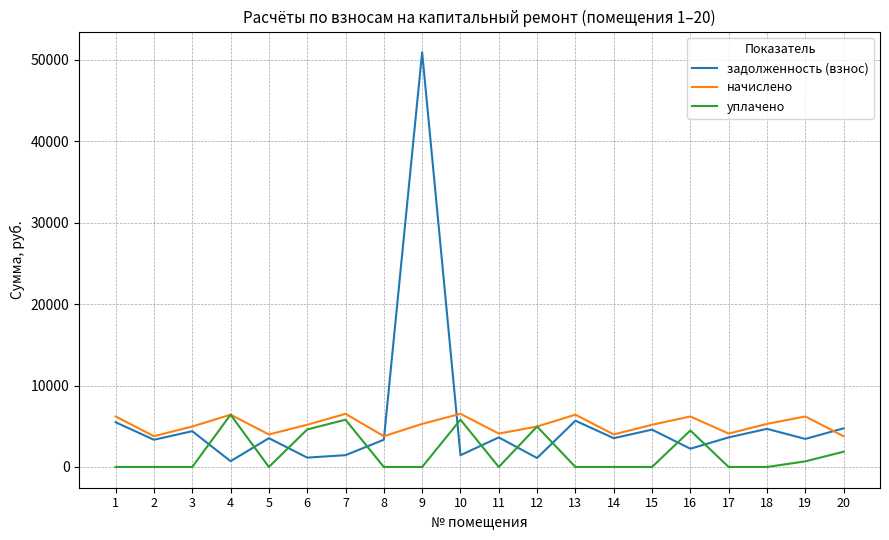

What is the average value of the начислено series?

5147.6